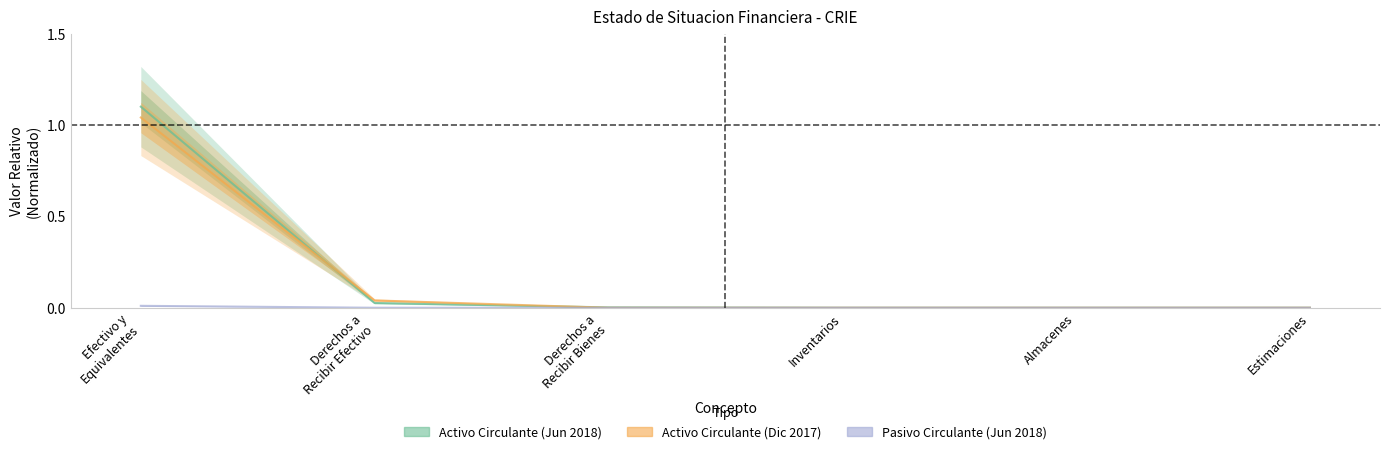

True or false: Pasivo Circulante (Jun 2018) has a value of 0.0 at Derechos a
Recibir Bienes.

True